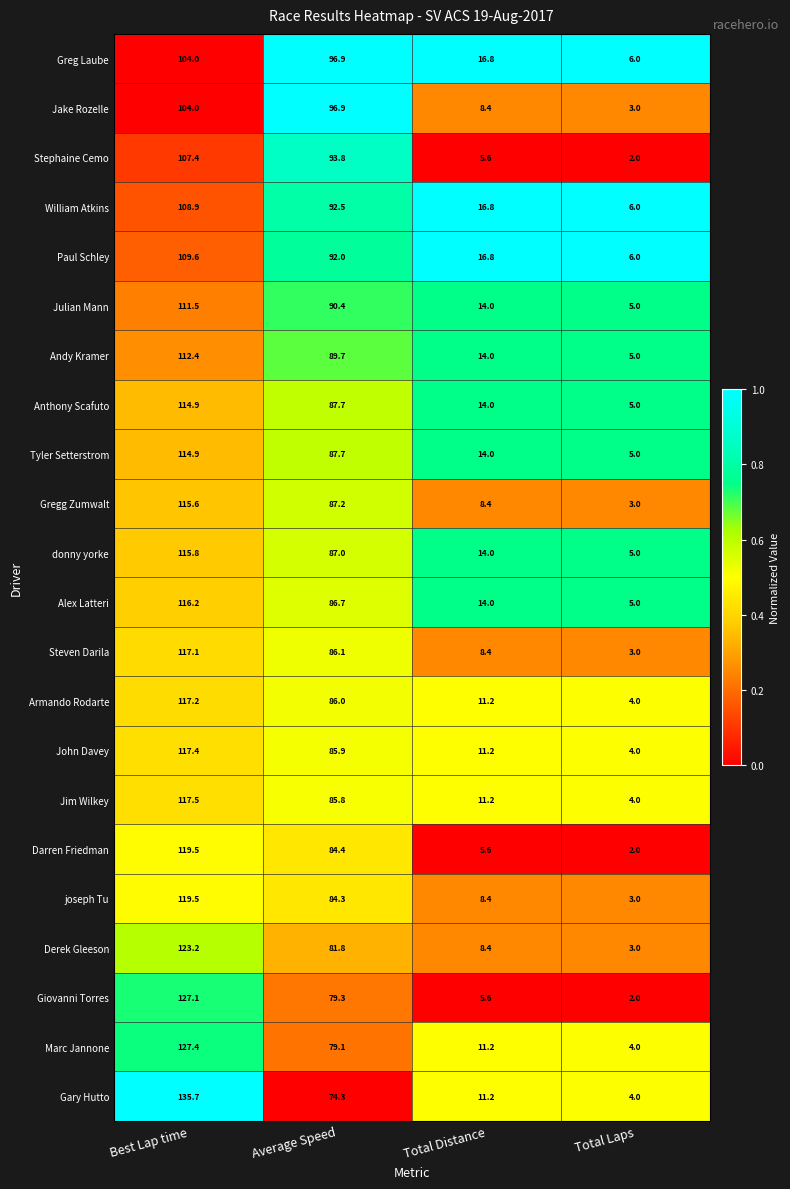

Which label corresponds to the largest value in the chart?

Best Lap time